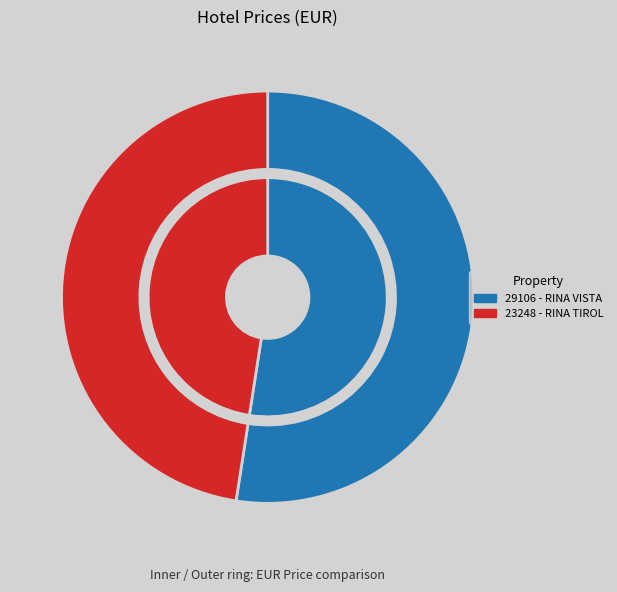

To the nearest percent, what is the combined percentage of 29106 - RINA VISTA and 23248 - RINA TIROL?

100%